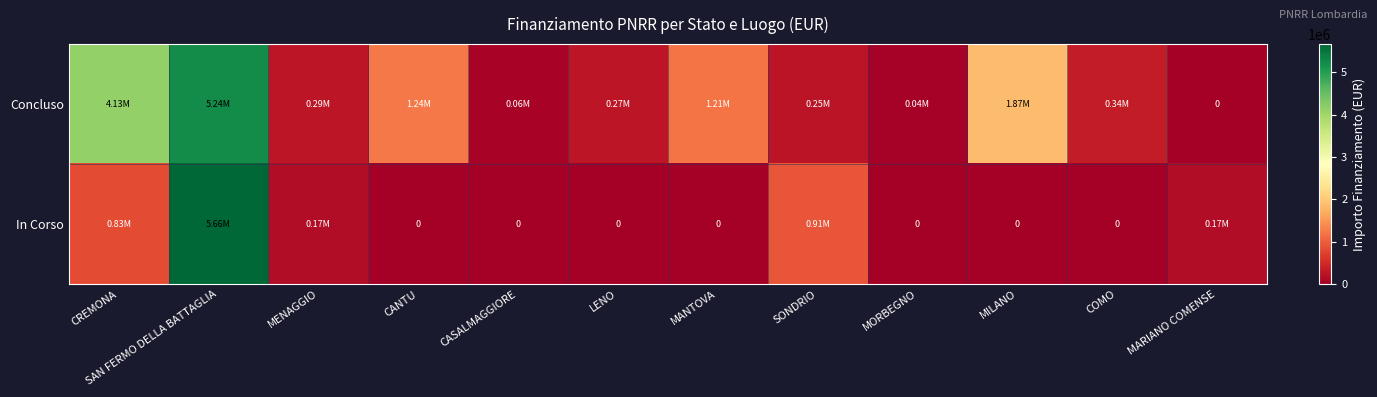

What is the total value across all series at MORBEGNO?

36600.0